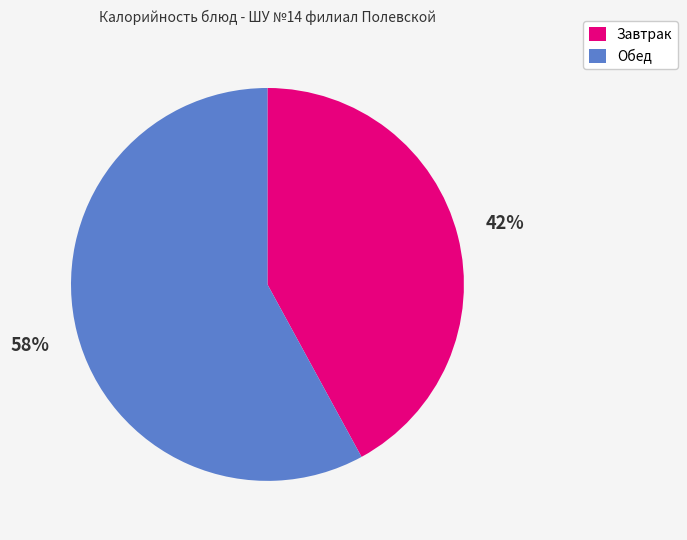

How many segments does this pie chart have?

2